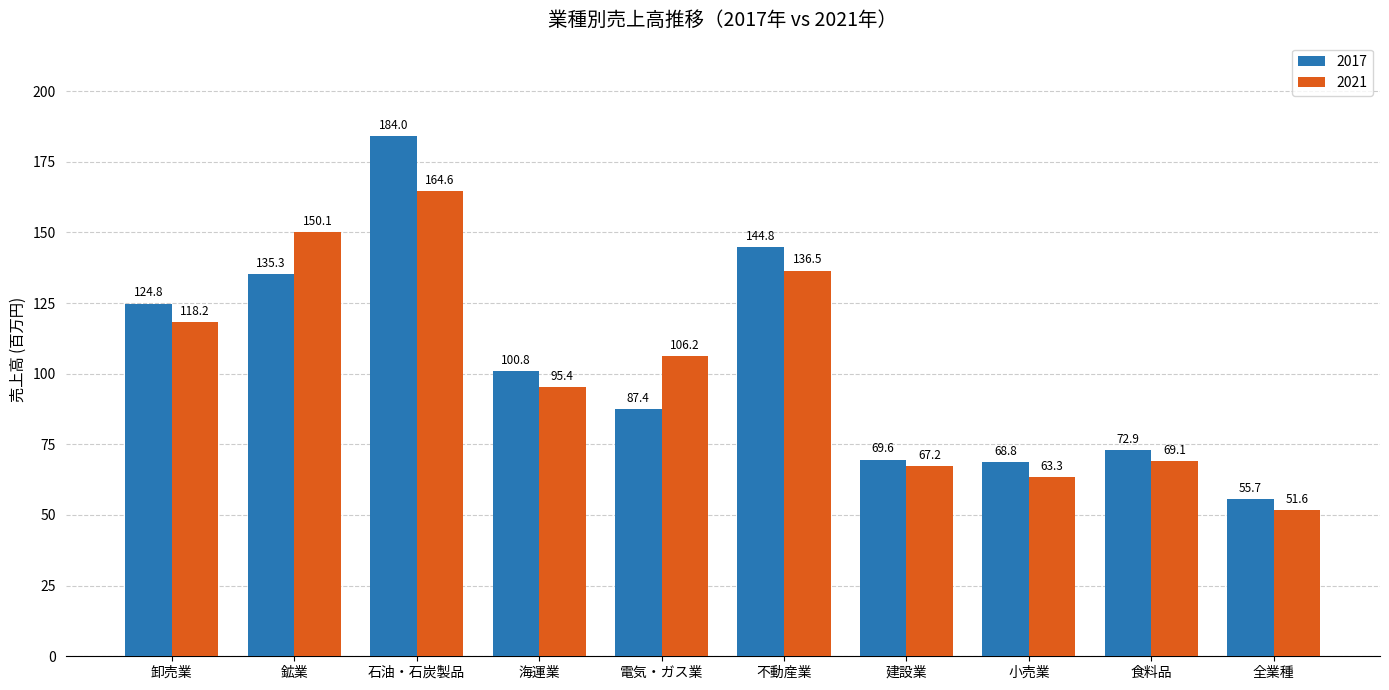

What are all the series names shown in the legend?

2017, 2021